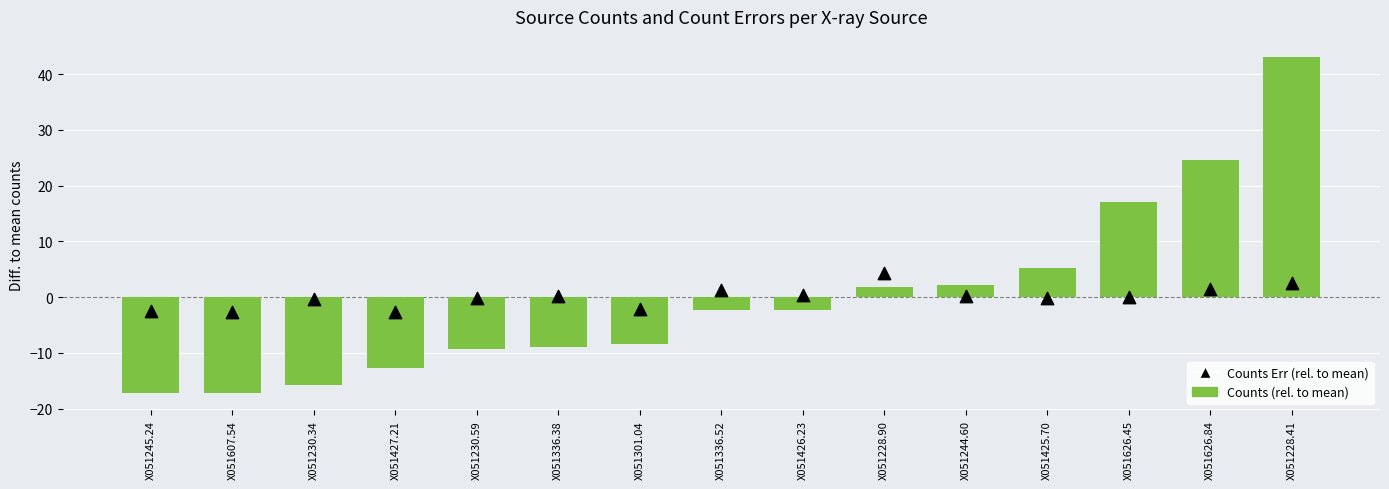

At how many categories does at least one series exceed 6?

3